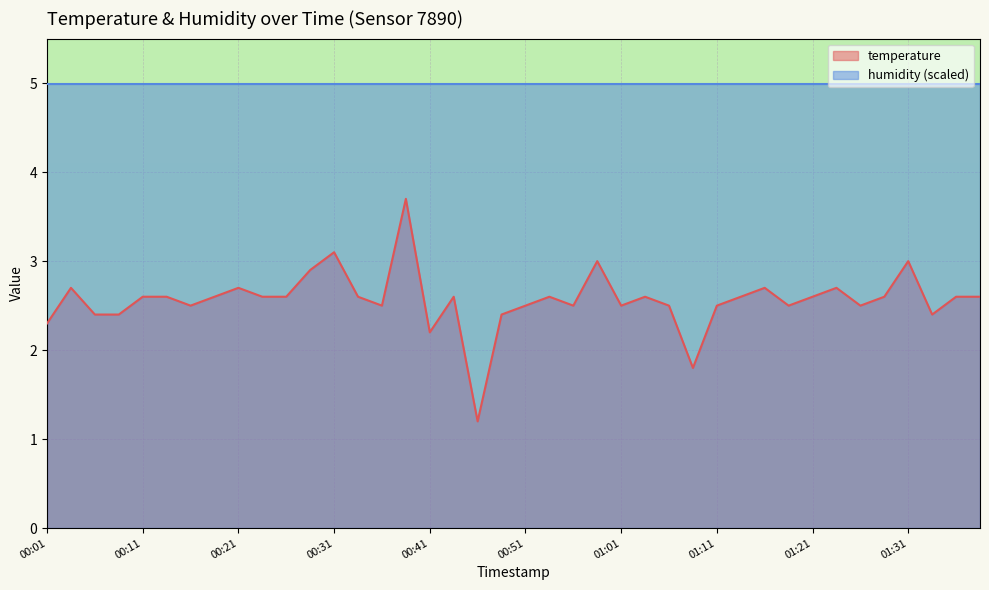

How many lines are shown in the chart?

2